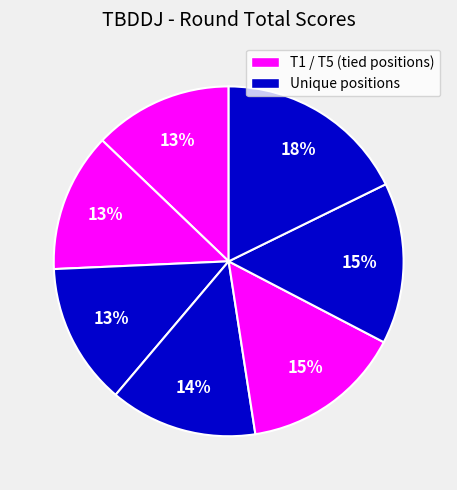

Count the number of slices in the pie.

7